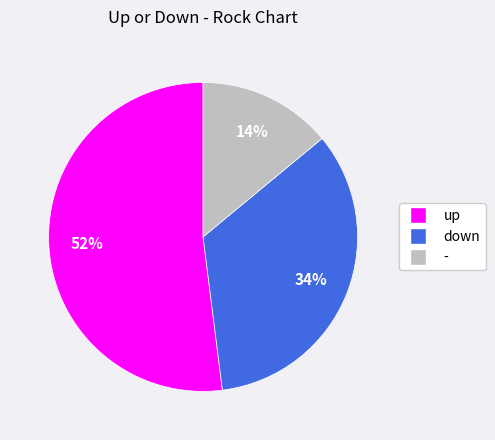

Which category has the smallest portion of the pie?

-